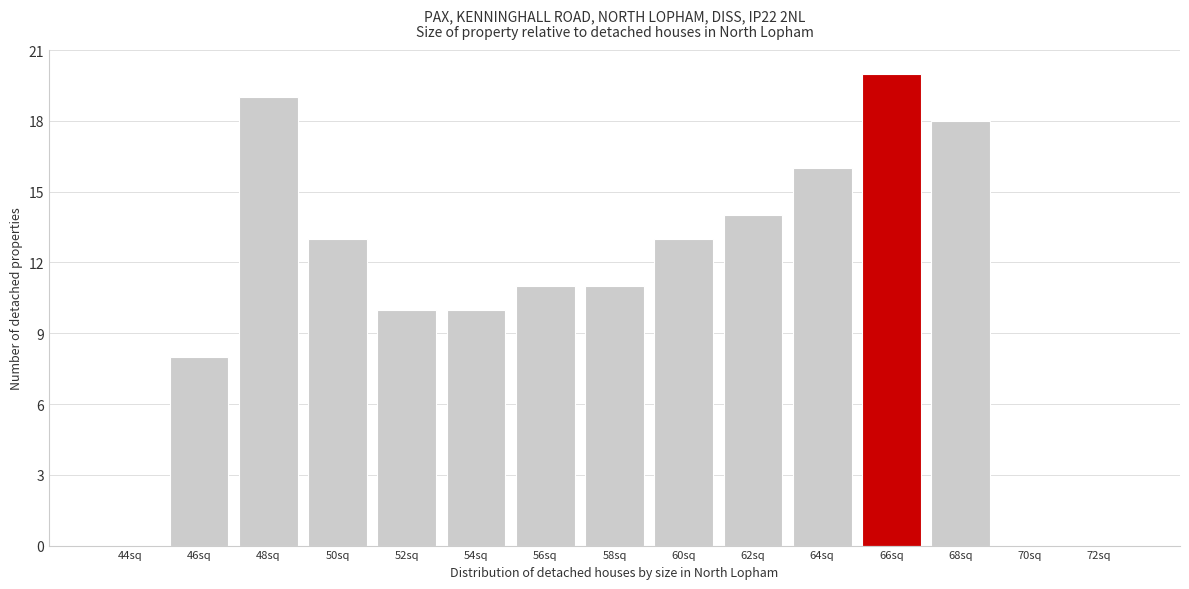

Reading right to left, transcribe all the data shown in this chart.

72sq=0	70sq=0	68sq=18	66sq=20	64sq=16	62sq=14	60sq=13	58sq=11	56sq=11	54sq=10	52sq=10	50sq=13	48sq=19	46sq=8	44sq=0